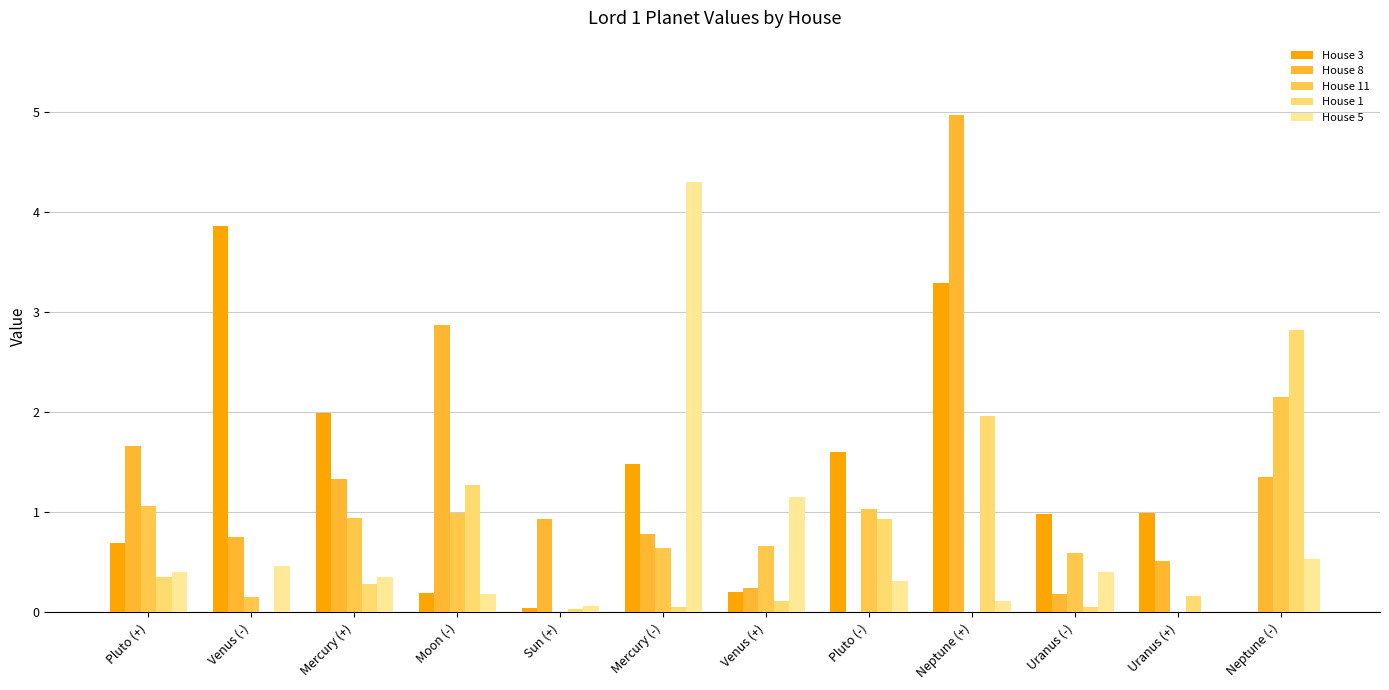

Reading right to left, what are all the values shown in this chart?

House 3: Neptune (-)=0.0	Uranus (+)=1.0	Uranus (-)=1.0	Neptune (+)=3.3	Pluto (-)=1.6	Venus (+)=0.2	Mercury (-)=1.5	Sun (+)=0.0	Moon (-)=0.2	Mercury (+)=2.0	Venus (-)=3.9	Pluto (+)=0.7
House 8: Neptune (-)=1.4	Uranus (+)=0.5	Uranus (-)=0.2	Neptune (+)=5.0	Pluto (-)=0.0	Venus (+)=0.2	Mercury (-)=0.8	Sun (+)=0.9	Moon (-)=2.9	Mercury (+)=1.3	Venus (-)=0.8	Pluto (+)=1.7
House 11: Neptune (-)=2.2	Uranus (+)=0.0	Uranus (-)=0.6	Neptune (+)=0.0	Pluto (-)=1.0	Venus (+)=0.7	Mercury (-)=0.6	Sun (+)=0.0	Moon (-)=1.0	Mercury (+)=0.9	Venus (-)=0.2	Pluto (+)=1.1
House 1: Neptune (-)=2.8	Uranus (+)=0.2	Uranus (-)=0.1	Neptune (+)=2.0	Pluto (-)=0.9	Venus (+)=0.1	Mercury (-)=0.1	Sun (+)=0.0	Moon (-)=1.3	Mercury (+)=0.3	Venus (-)=0.0	Pluto (+)=0.4
House 5: Neptune (-)=0.5	Uranus (+)=0.0	Uranus (-)=0.4	Neptune (+)=0.1	Pluto (-)=0.3	Venus (+)=1.2	Mercury (-)=4.3	Sun (+)=0.1	Moon (-)=0.2	Mercury (+)=0.4	Venus (-)=0.5	Pluto (+)=0.4